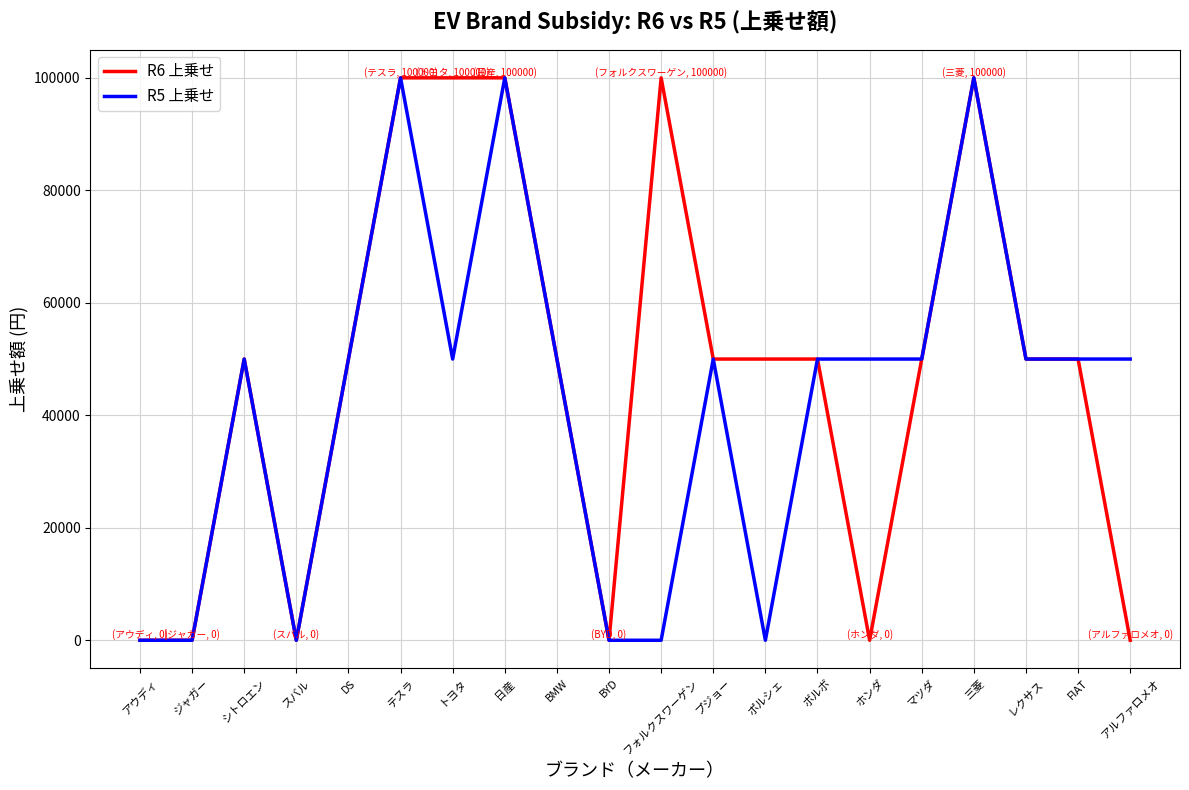

True or false: R5 上乗せ has a value of -66537 at アウディ.

False